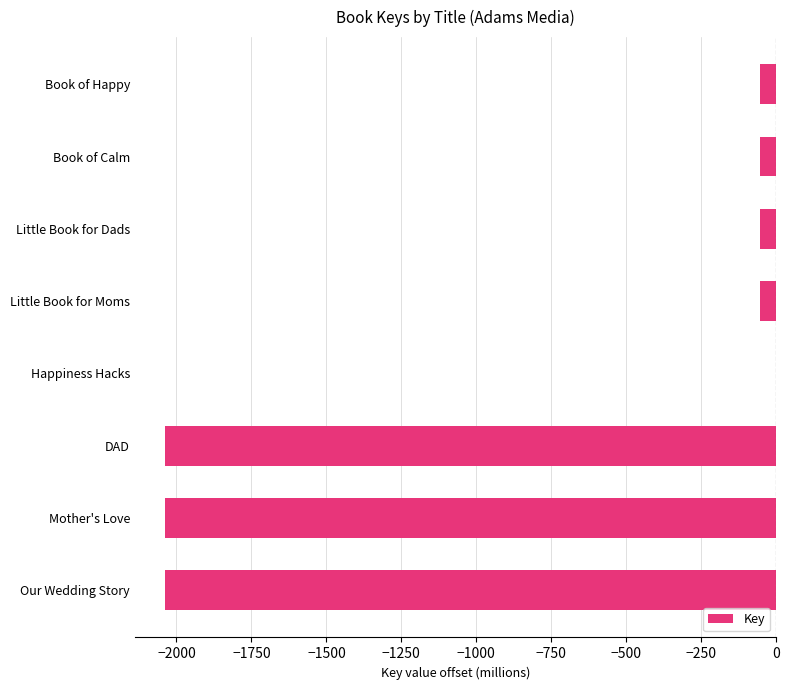

Which has a higher value, Book of Happy or Happiness Hacks?

Happiness Hacks